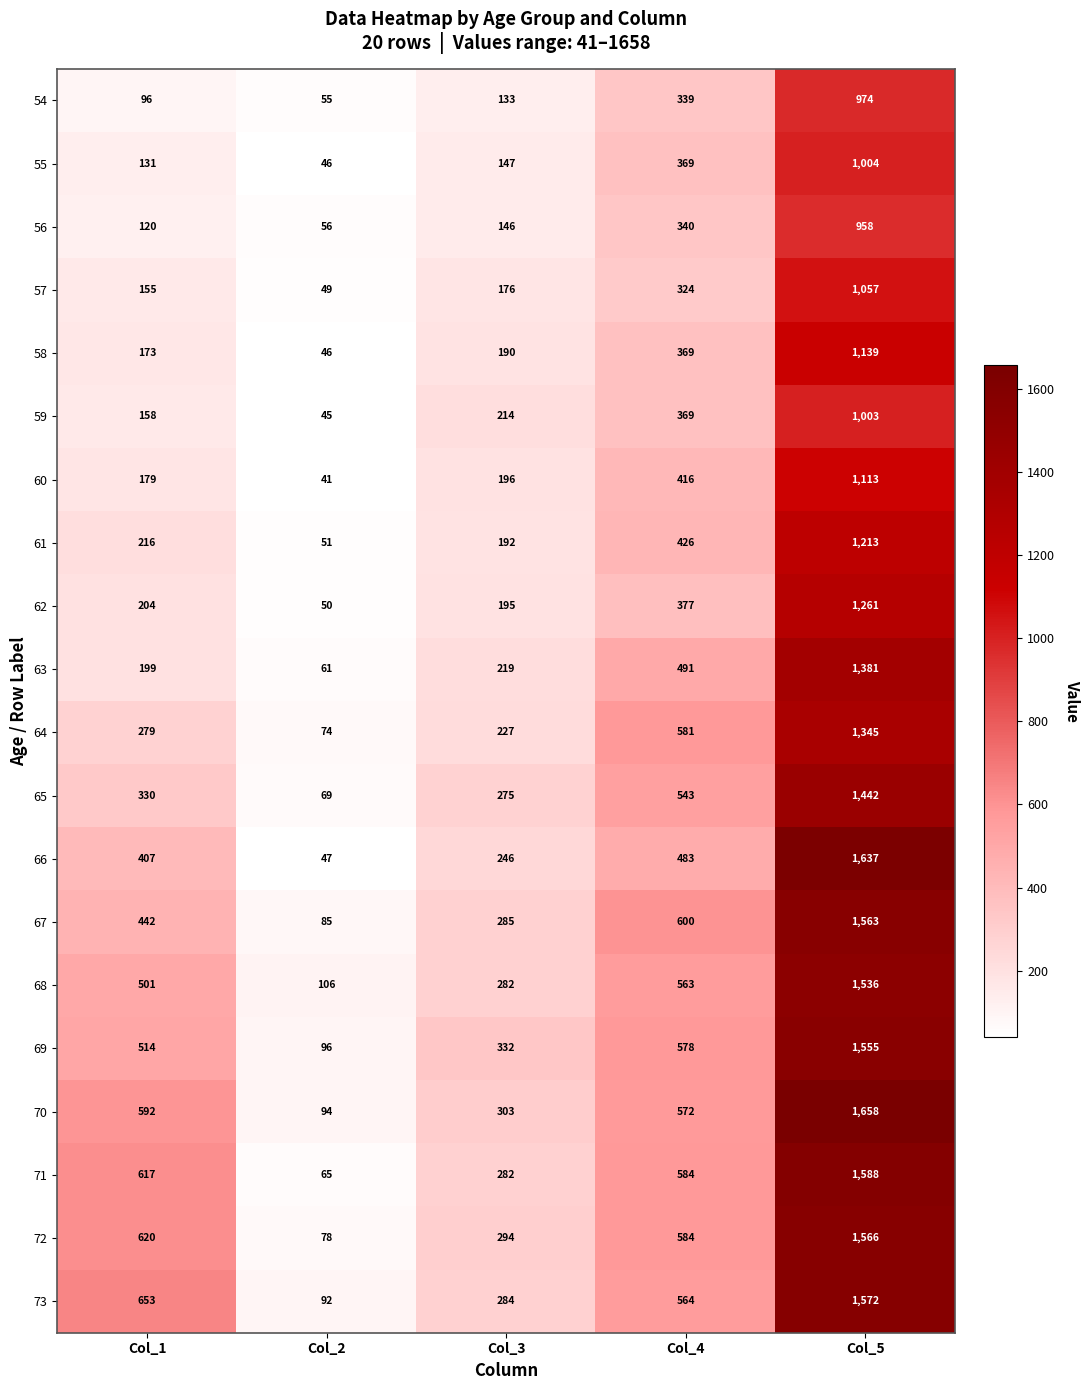

Which category has the highest value across all series?

Col_5